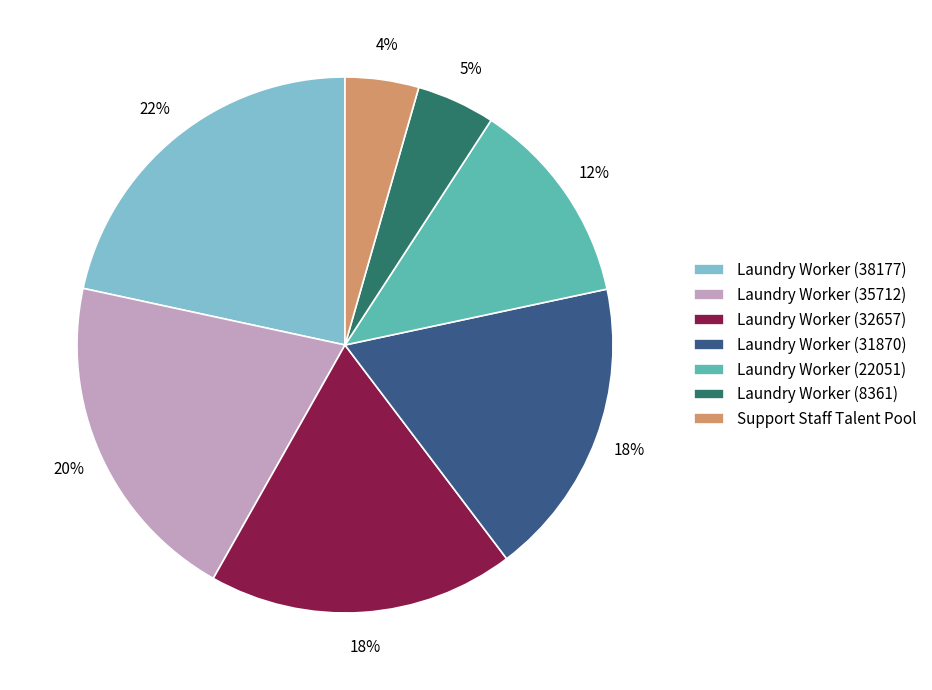

The Laundry Worker (8361) slice represents 5% of the pie. True or false?

True